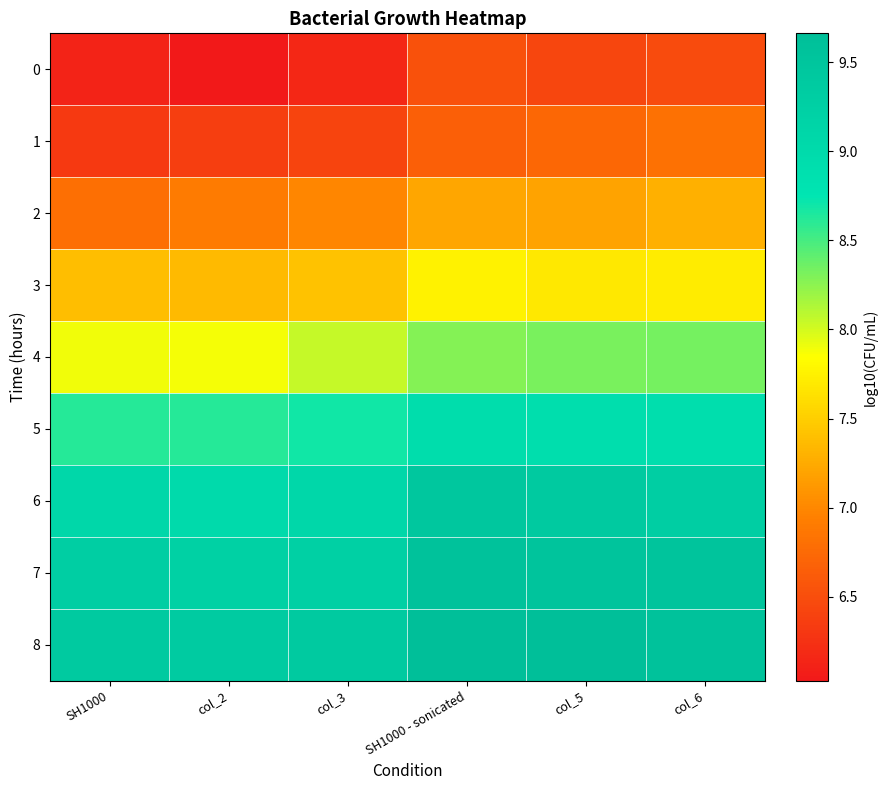

Between col_5 and col_6, which is larger?

col_6